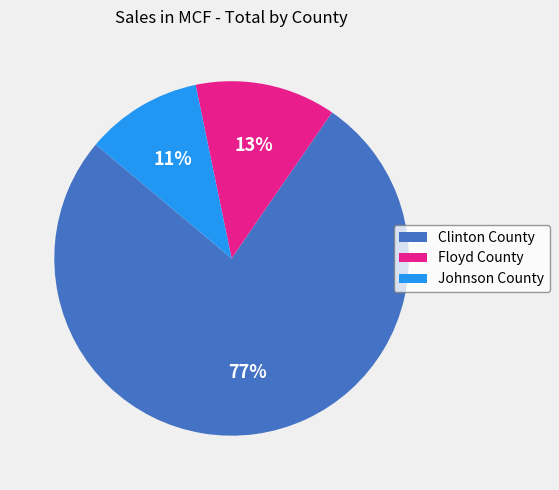

Does Clinton County represent more than half of the total?

Yes